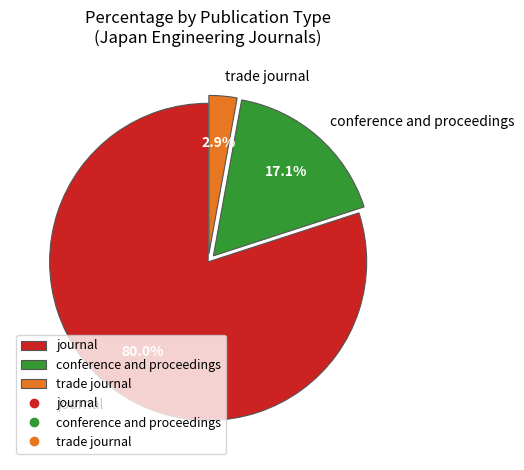

Count the number of slices in the pie.

3